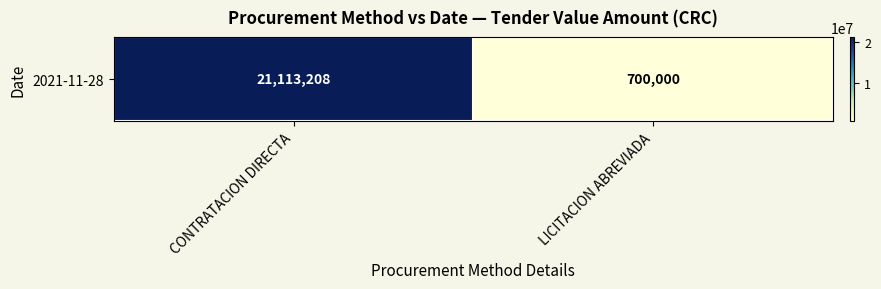

What is the sum of the values at LICITACION ABREVIADA and CONTRATACION DIRECTA?

21813208